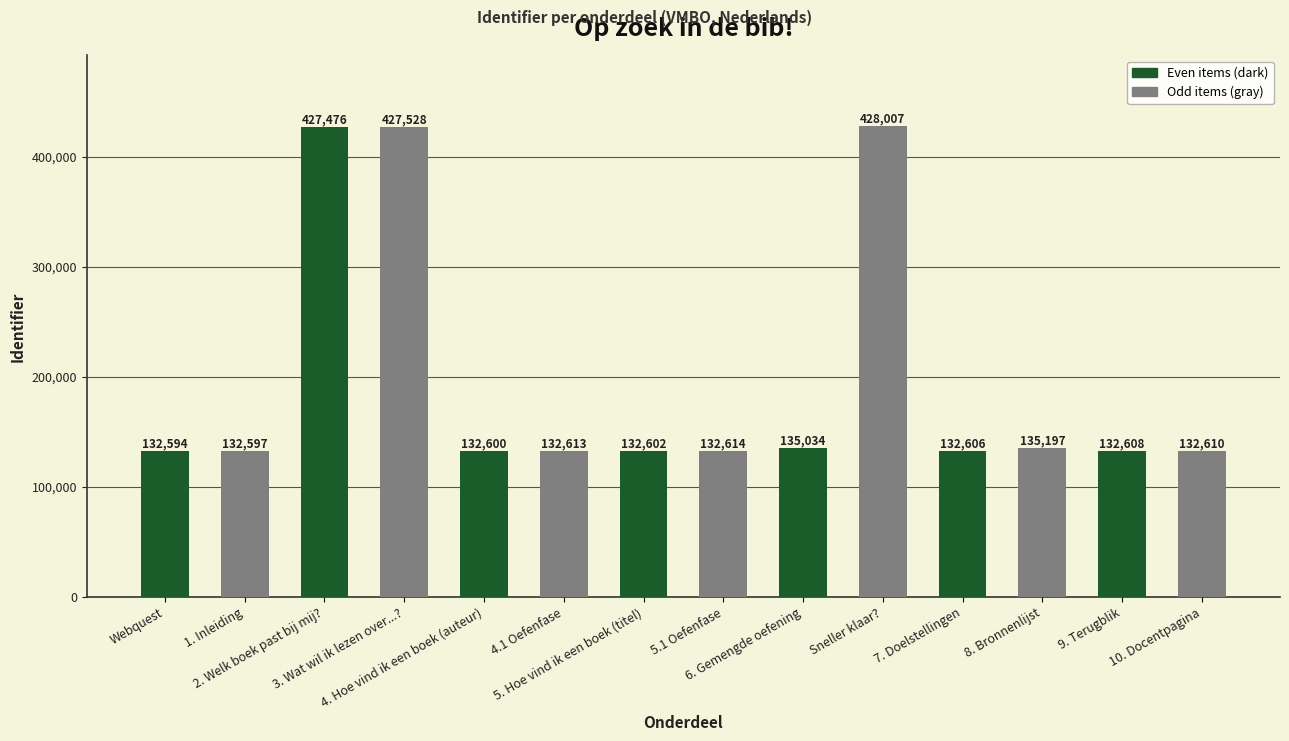

Which label corresponds to the smallest value in the chart?

Webquest